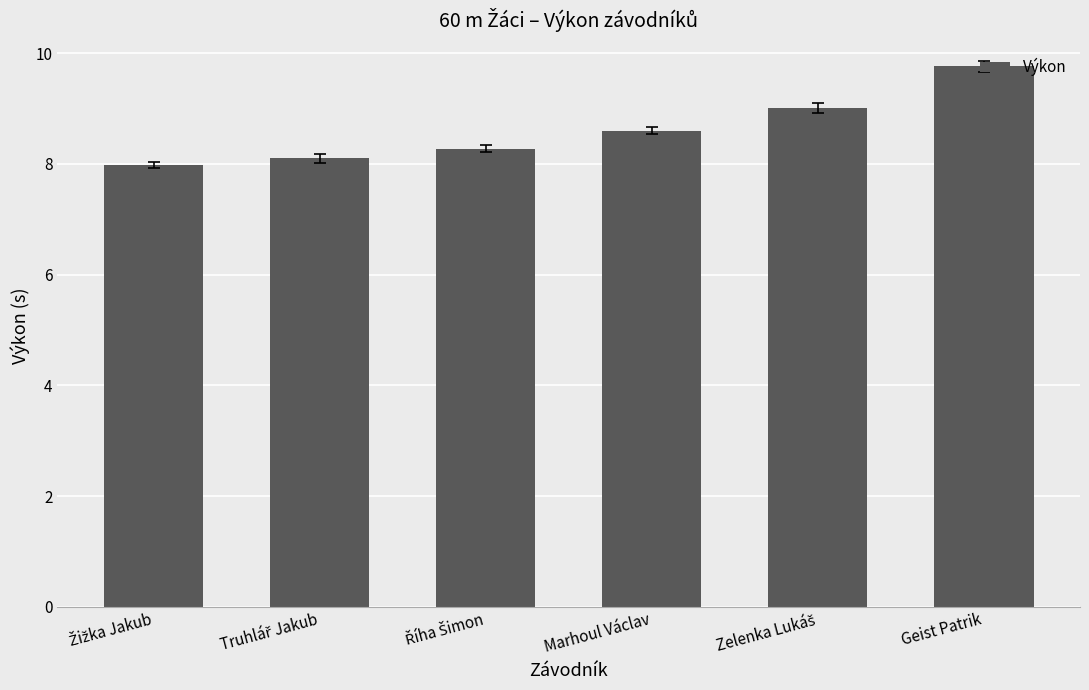

What is the greatest value displayed?

9.8